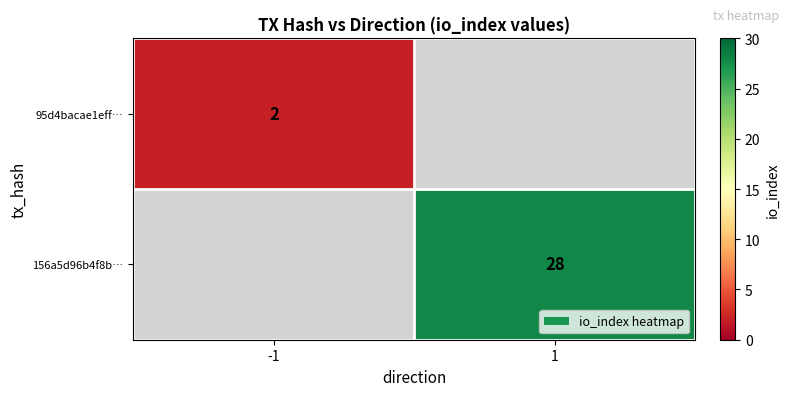

Is it true that 156a5d96b4f8b… equals 49 at 1?

False